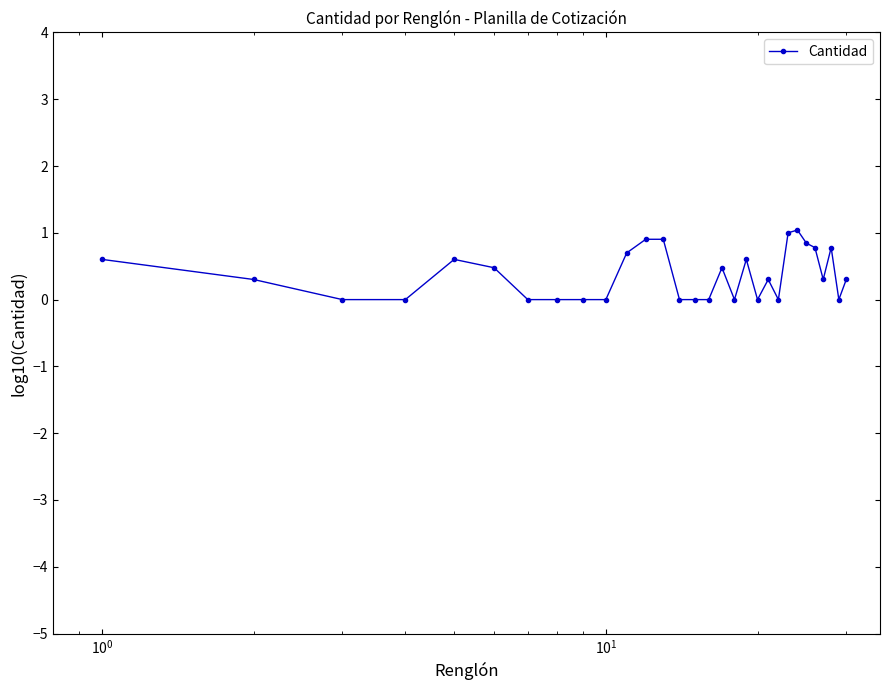

Does the chart have visible grid lines?

No